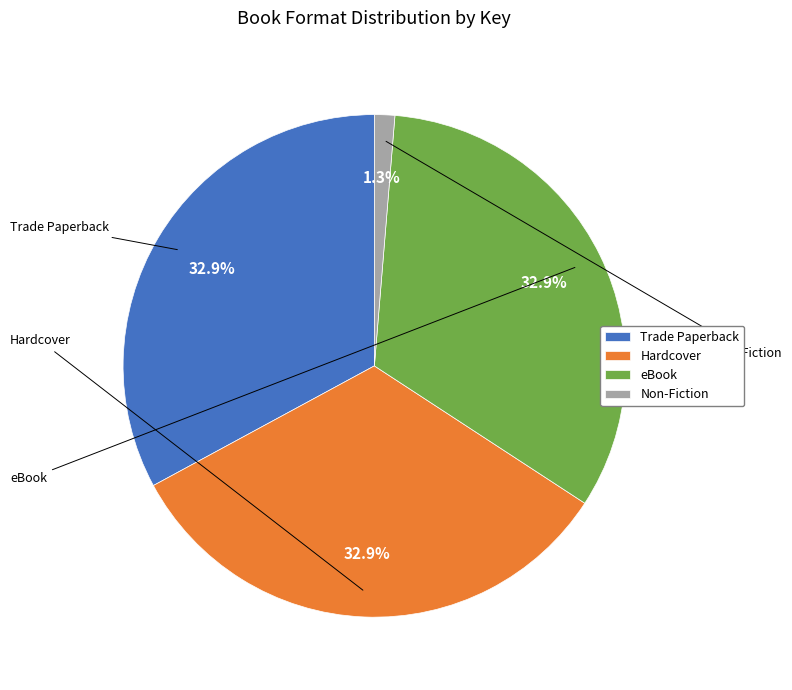

Between eBook and Non-Fiction, which is larger?

eBook